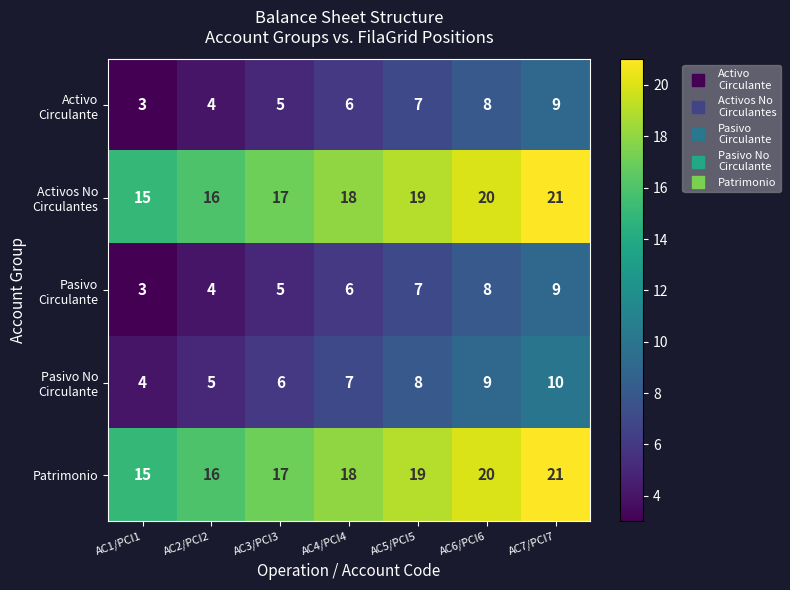

At how many categories does at least one series exceed 6?

7